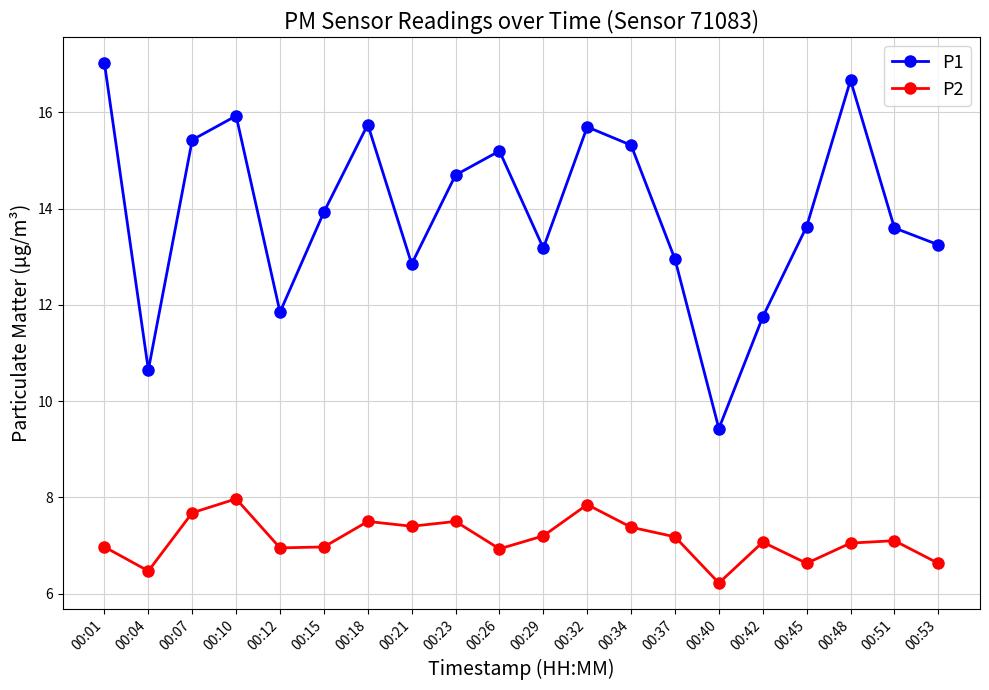

What is the value of the P2 point at the 19th from the left?

7.1